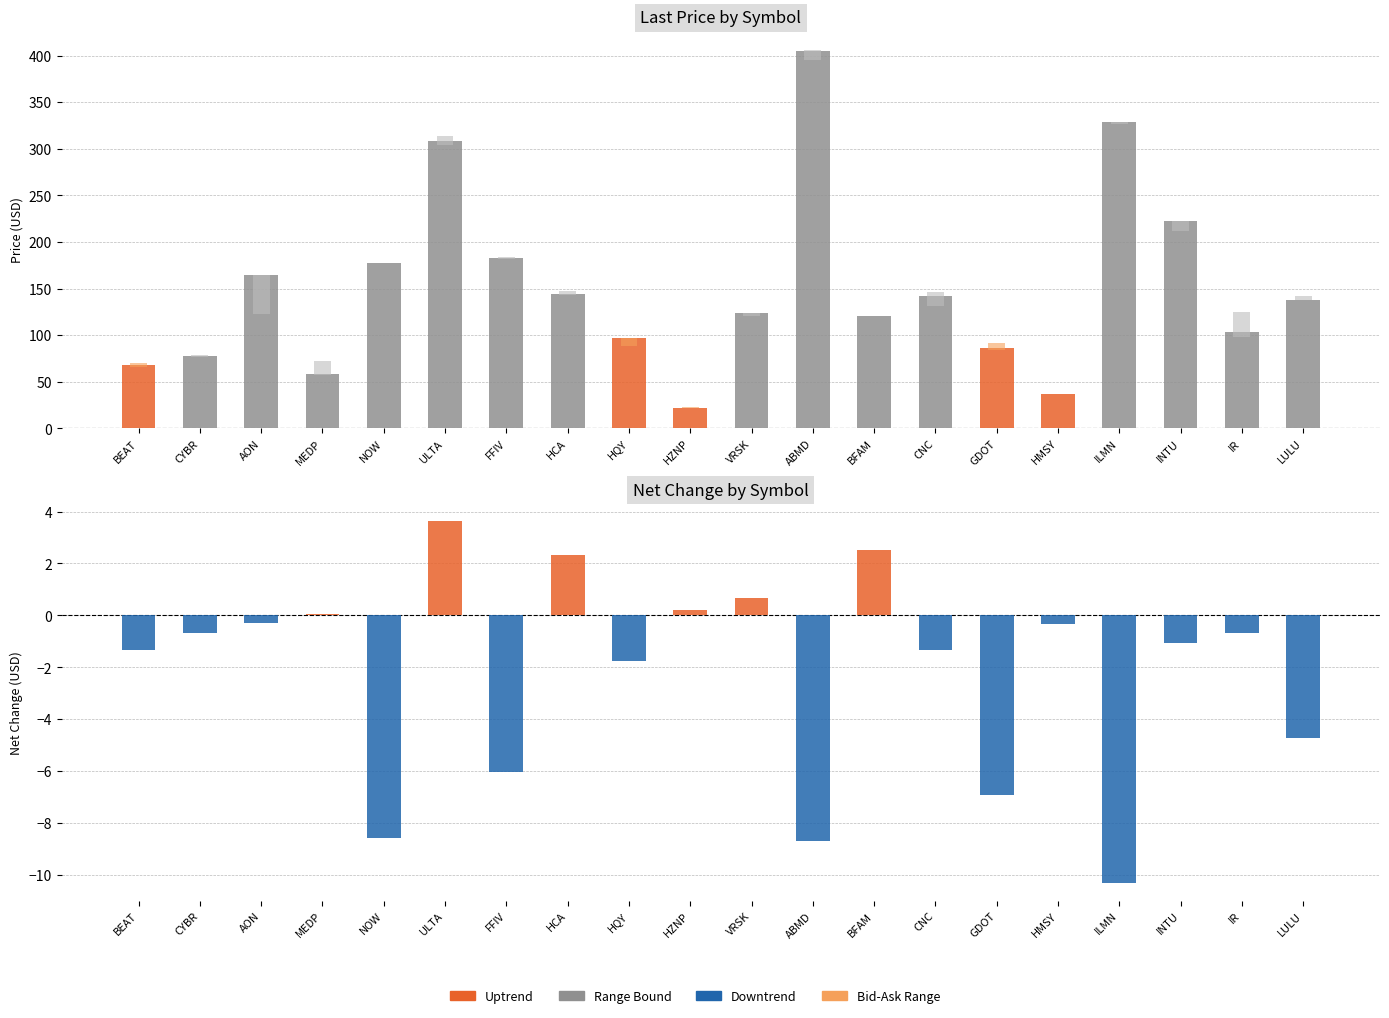

What is the value of the Net Change bar at the 13th from the left?

2.5